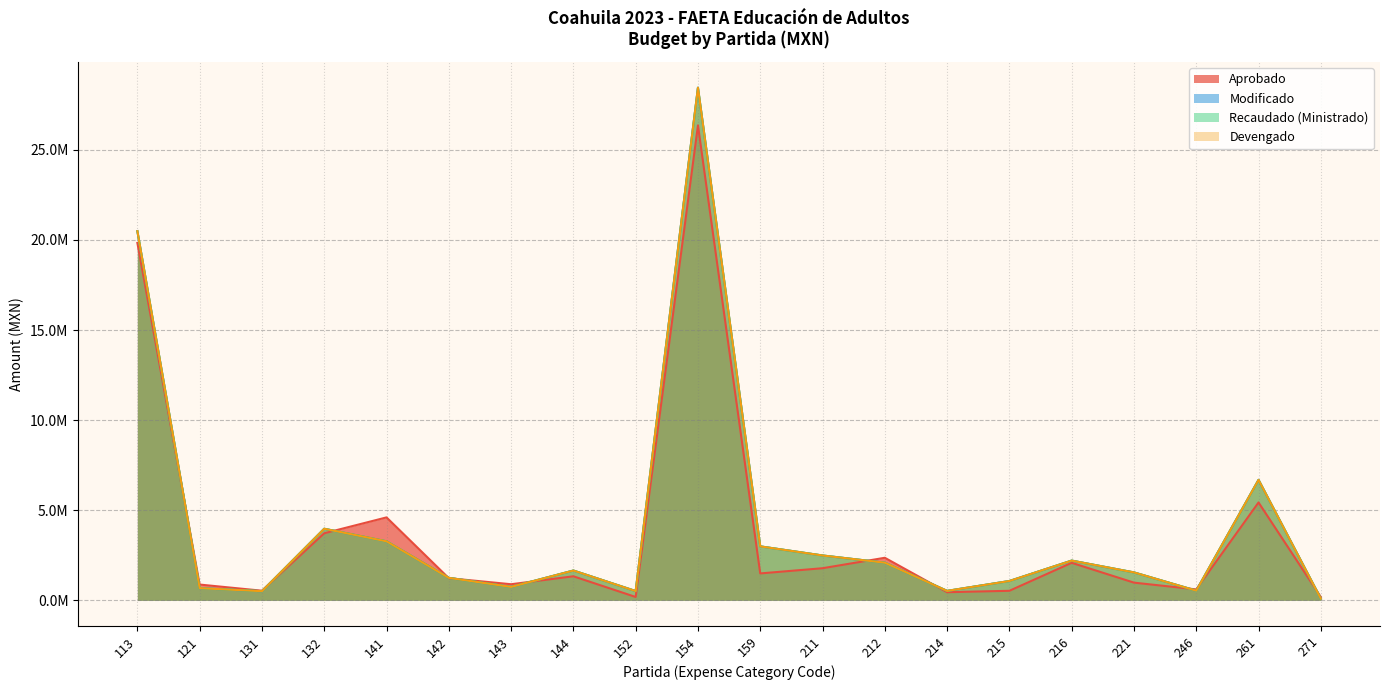

Where is Recaudado (Ministrado) nearest to the value 14269568?

113